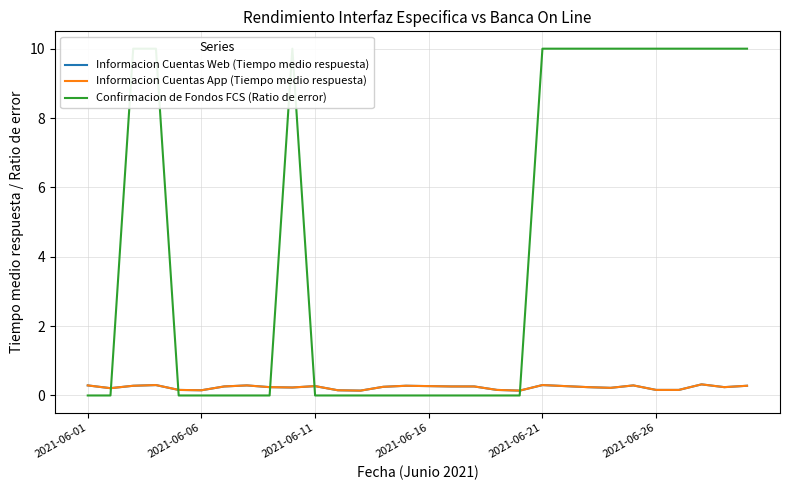

At how many categories does at least one series exceed 7?

13